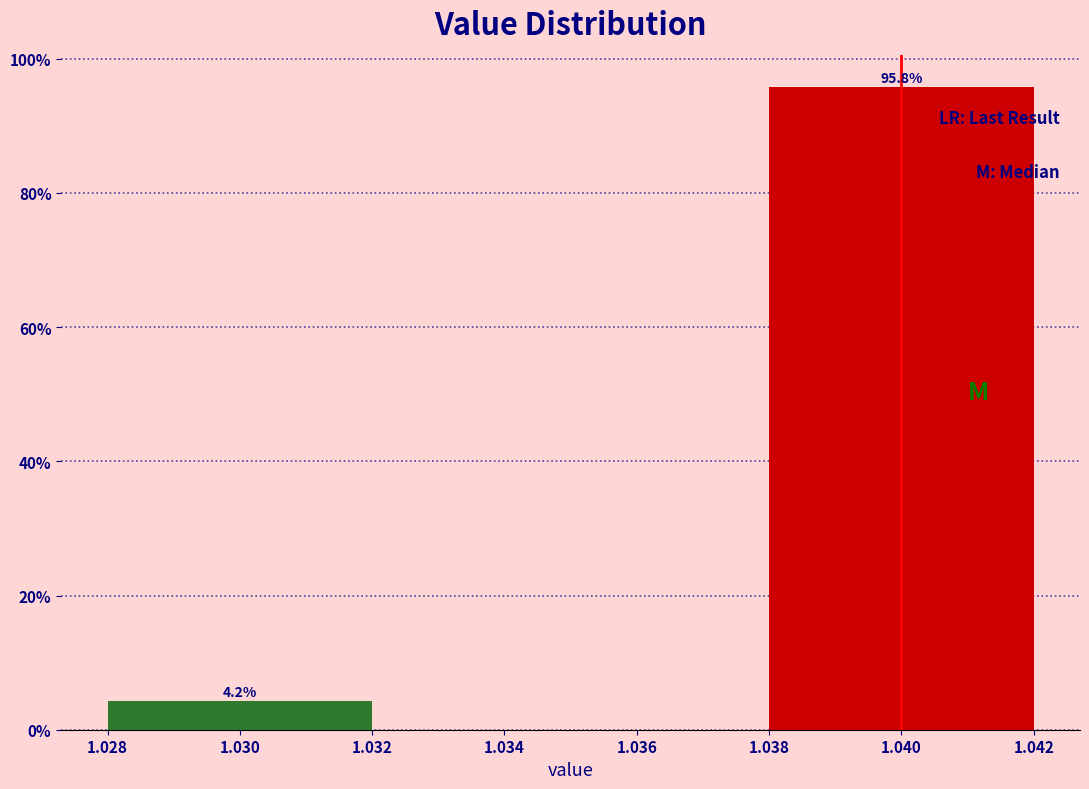

Reading right to left, extract all data points from this chart.

95.8	4.2